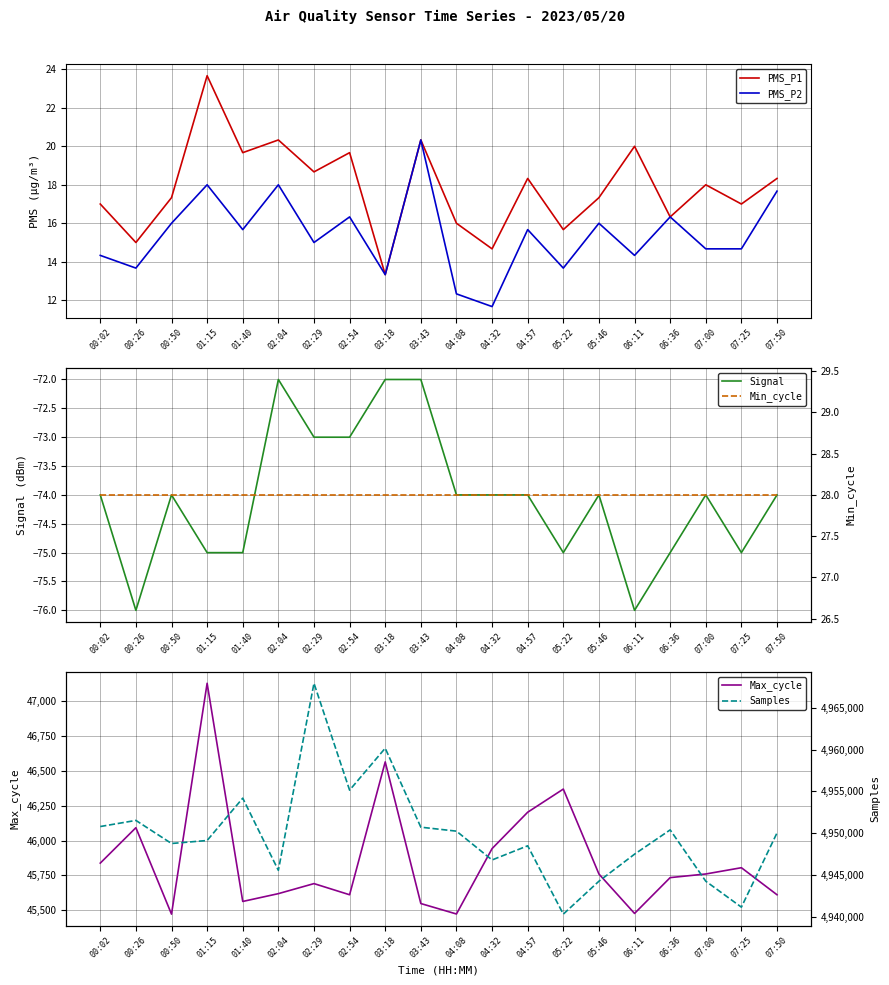

What is the difference between the second highest and second lowest values in the Signal series?

4